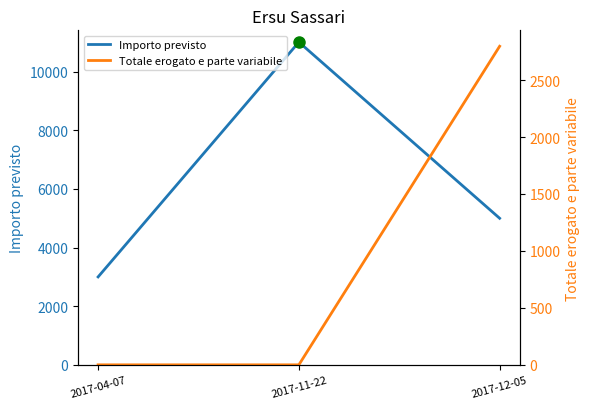

Rank the series at 2017-12-05 from lowest to highest value.

Totale erogato e parte variabile, Importo previsto